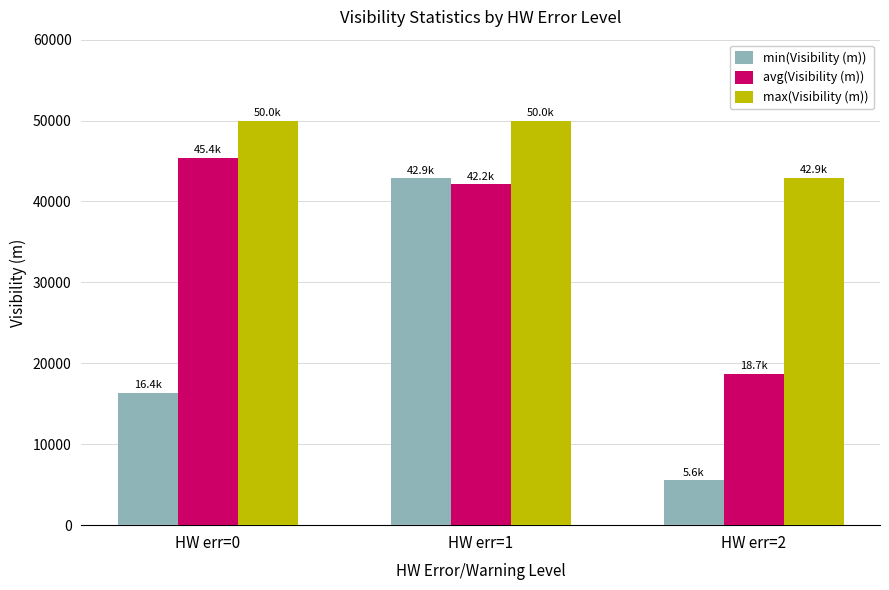

What is the minimum value for avg(Visibility (m))?

18732